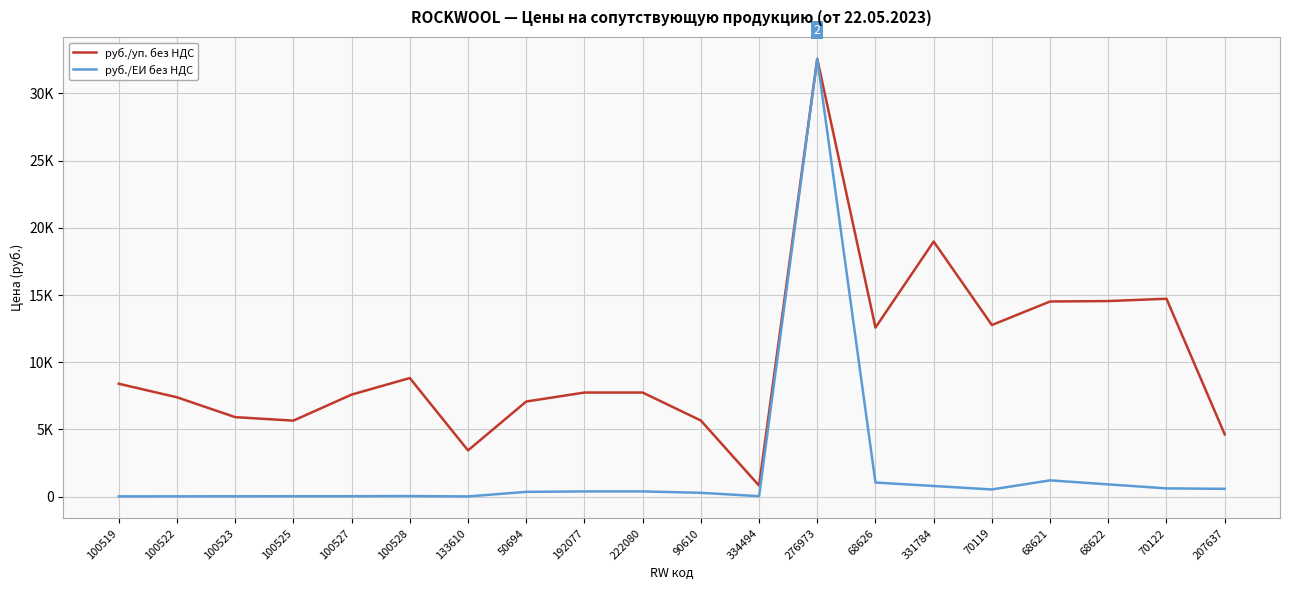

Where is the first local maximum for руб./уп. без НДС?

100528